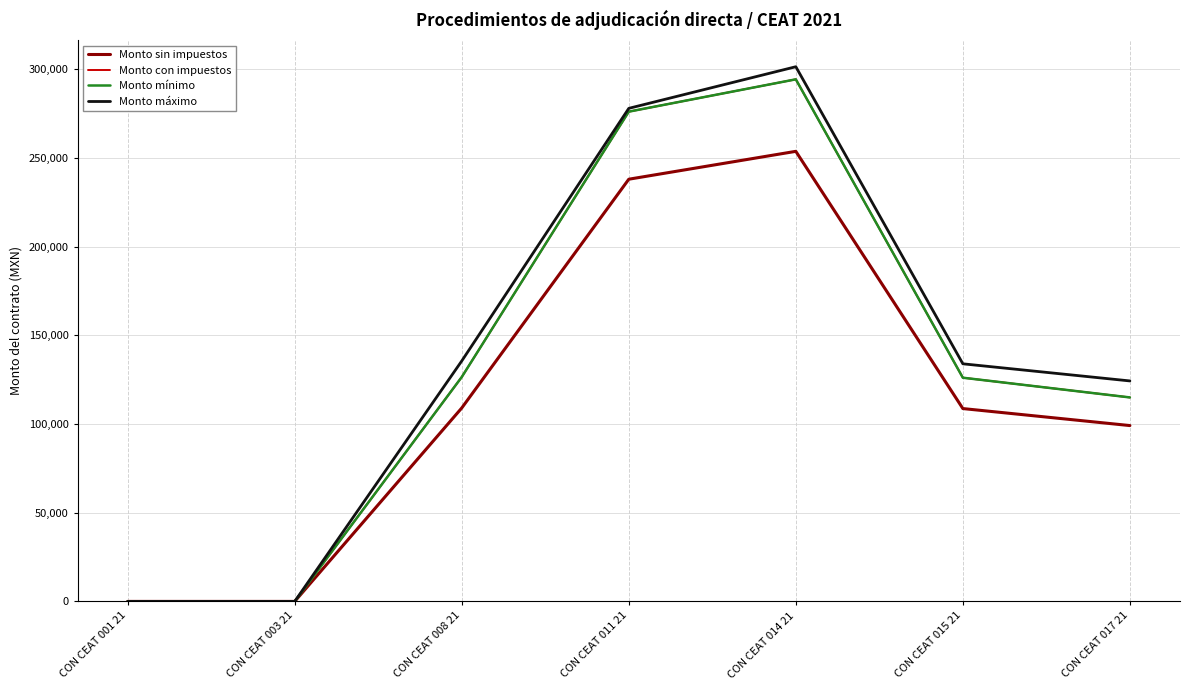

Does the chart display data point markers on the line(s)?

No